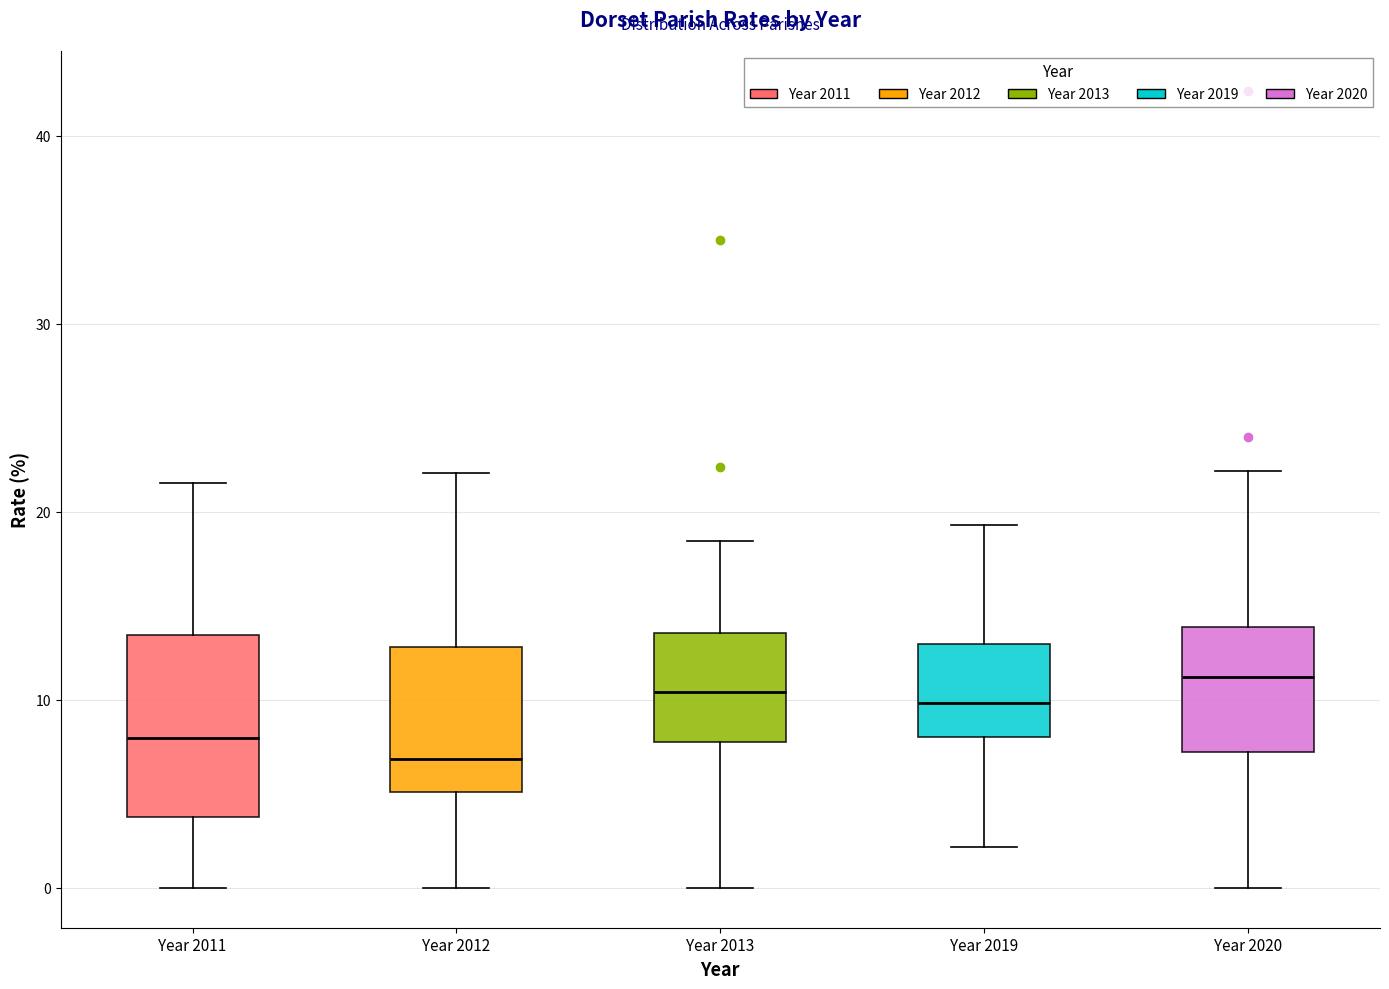

Which box is the tallest, from its lower edge to its upper edge?

Year 2011